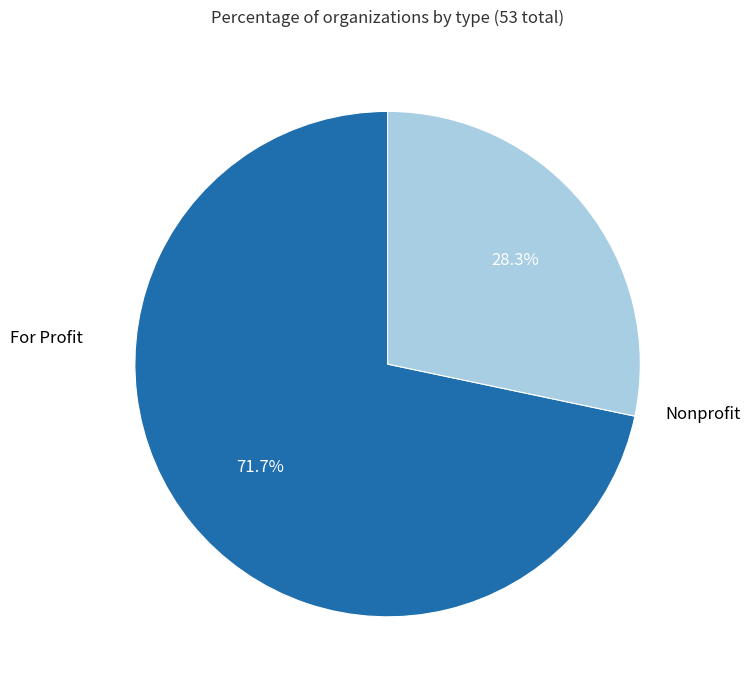

Is there a majority slice in this chart?

Yes